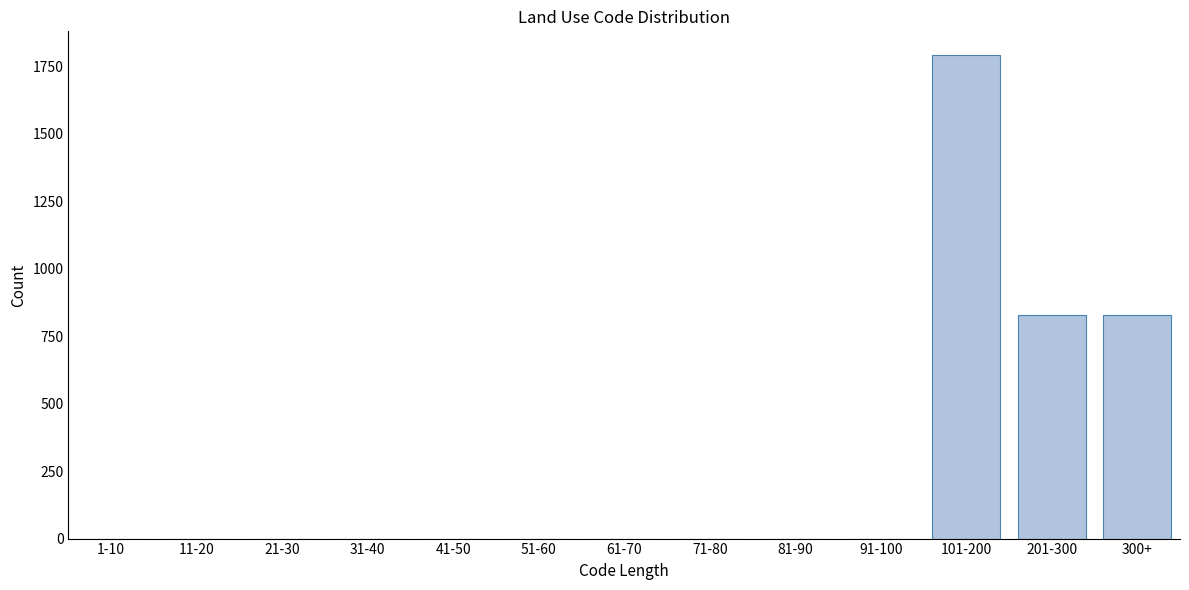

Reading left to right, extract all data points from this chart.

1-10=0	11-20=0	21-30=0	31-40=0	41-50=0	51-60=0	61-70=0	71-80=0	81-90=0	91-100=0	101-200=1789	201-300=827	300+=827